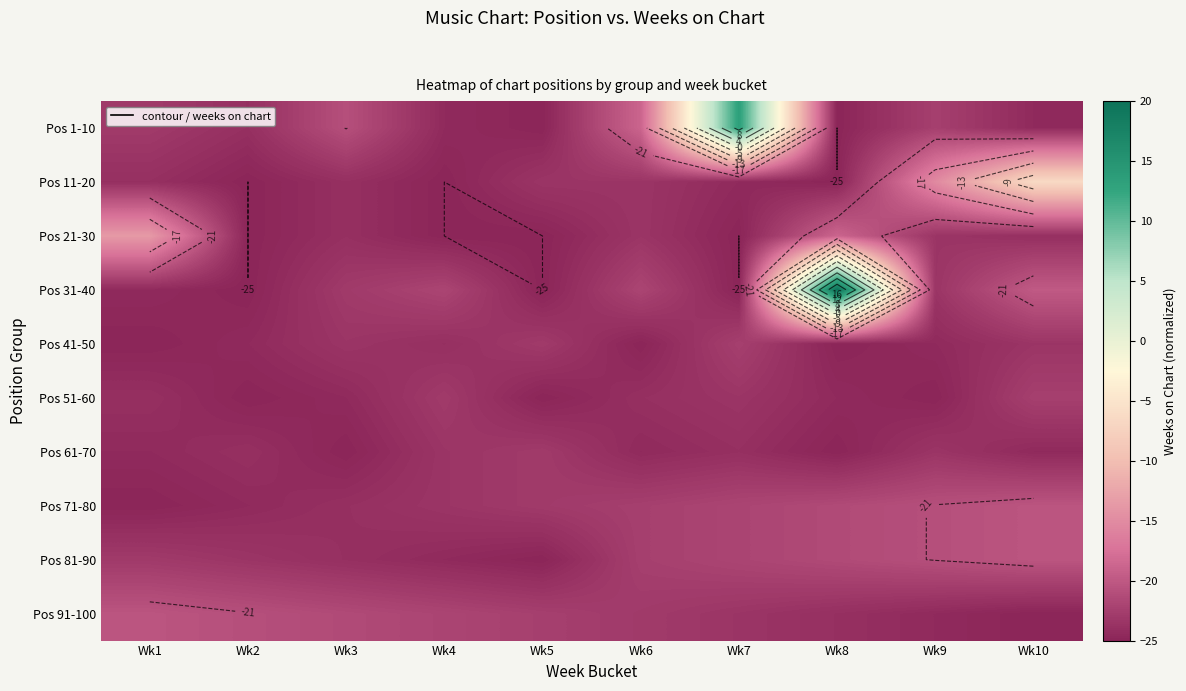

List the series in order of their peak value, lowest first.

Pos 61-70, Pos 41-50, Pos 51-60, Pos 71-80, Pos 81-90, Pos 91-100, Pos 21-30, Pos 11-20, Pos 1-10, Pos 31-40